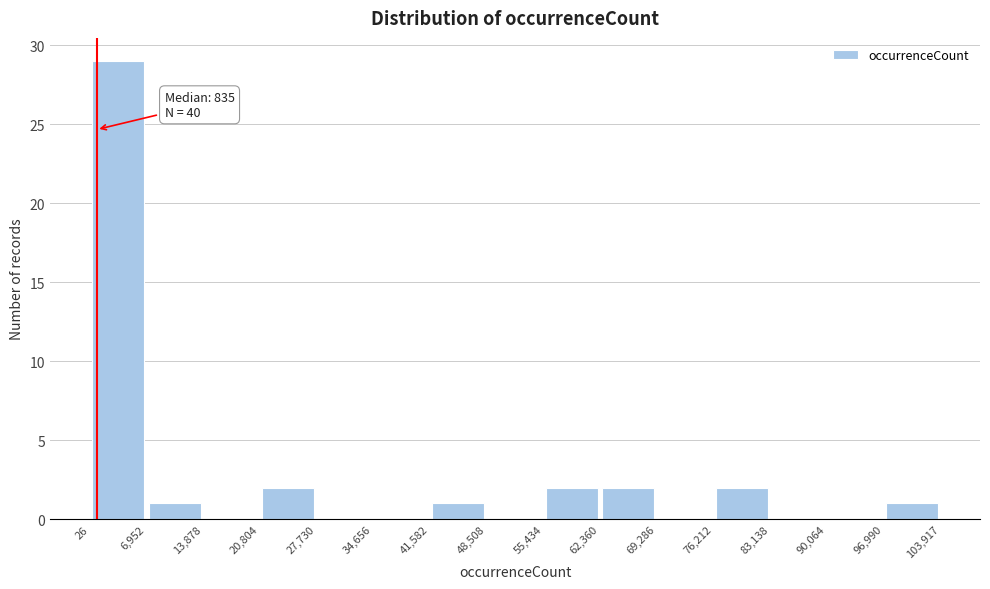

Which range on the x-axis has the tallest bar?

26 to 6,952